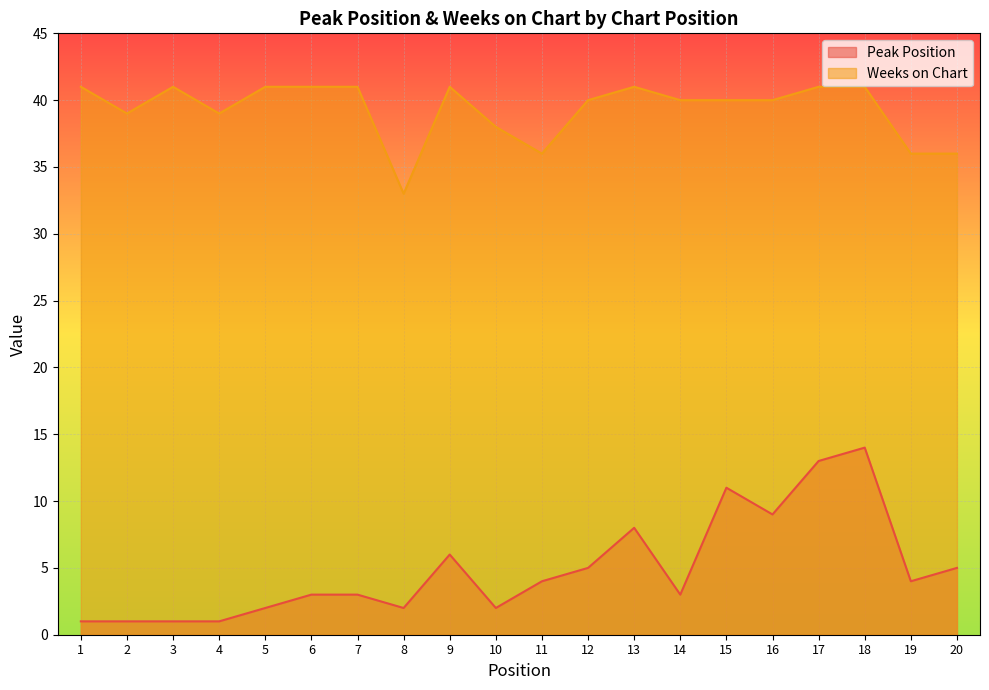

Rank the series at 7 from highest to lowest value.

Weeks on Chart, Peak Position